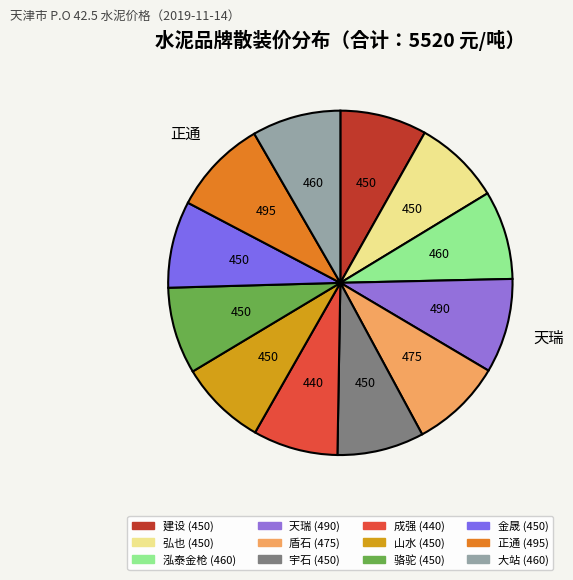

How many slices are in this pie chart?

12